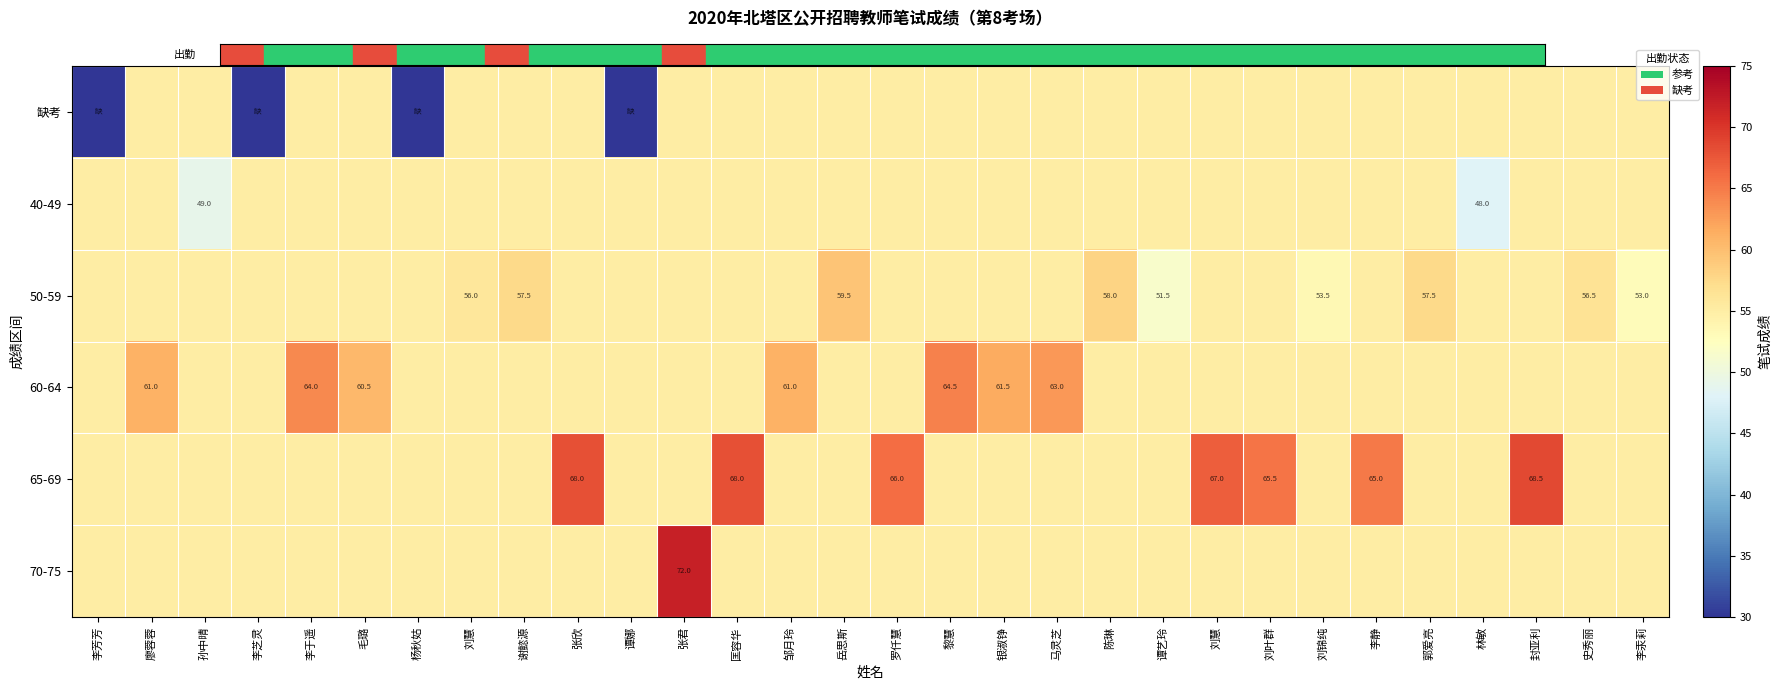

What is the difference between the maximum and minimum values in the 40-49 series?

7.0